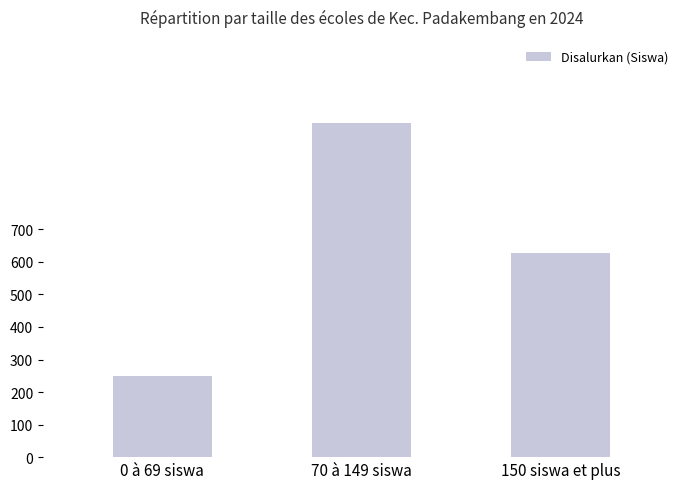

Between 70 à 149 siswa and 0 à 69 siswa, which is larger?

70 à 149 siswa